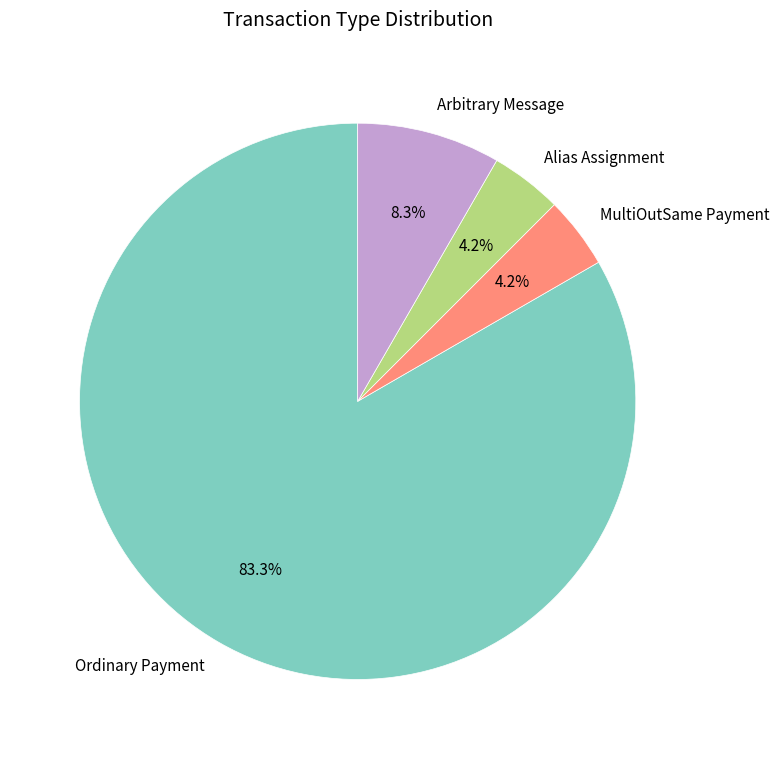

How many segments does this pie chart have?

4